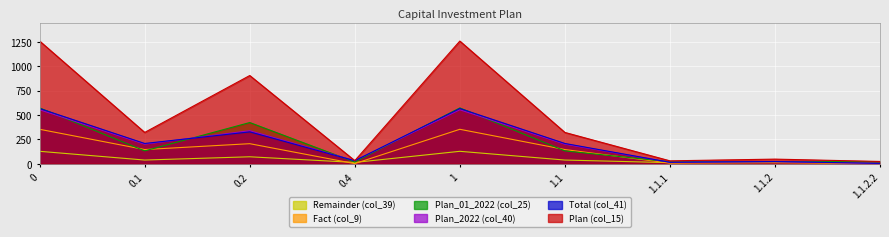

At which label is Plan_2022 (col_40) closest to 278?

0.2